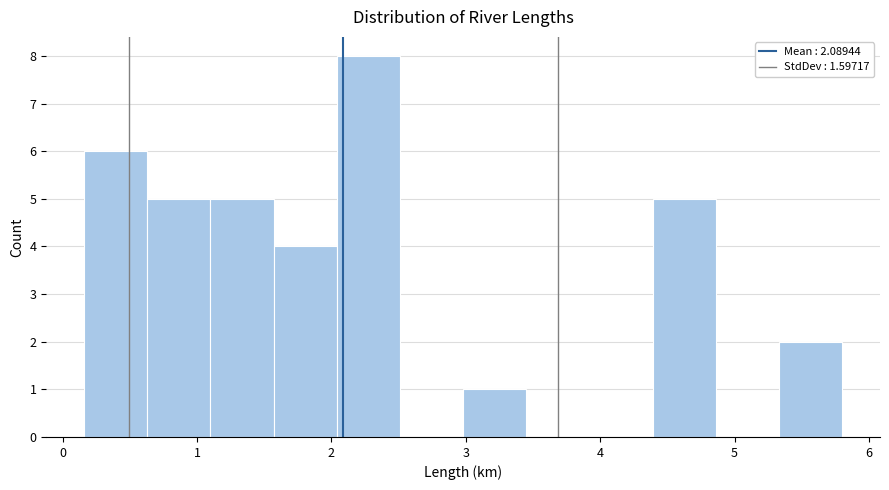

Which range on the x-axis has the tallest bar?

2.04 to 2.51